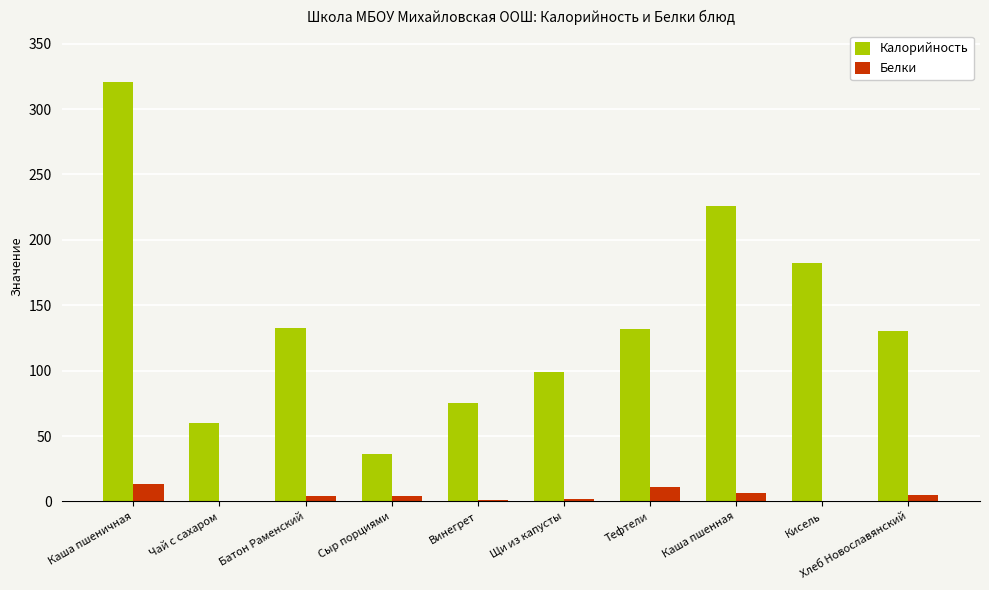

At which category is the sum across all series the highest?

Каша пшеничная